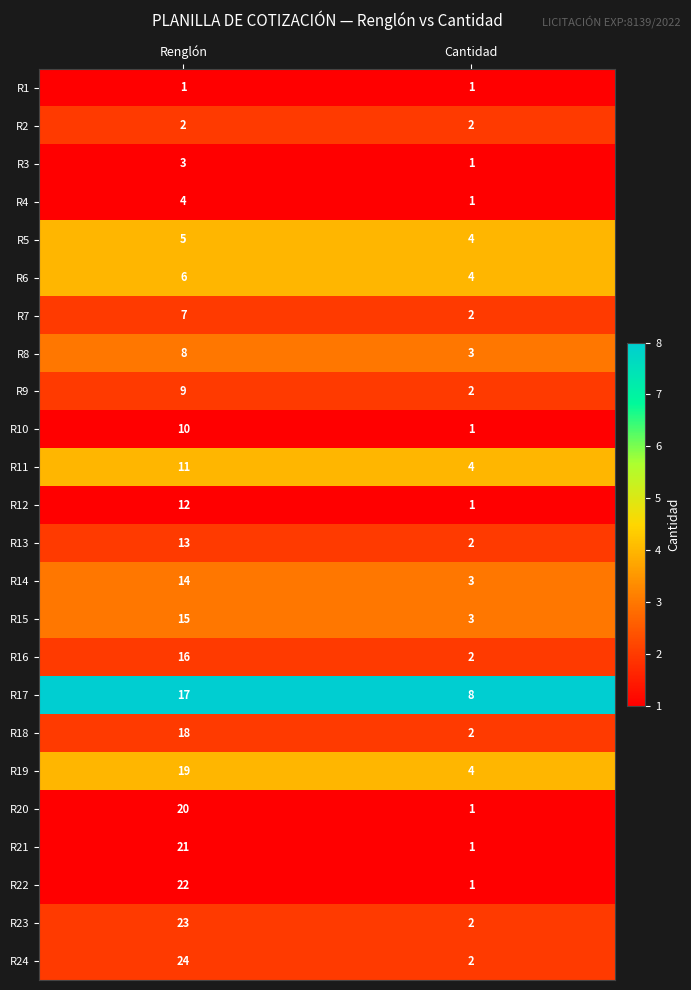

Which series has the largest total across all categories?

R24